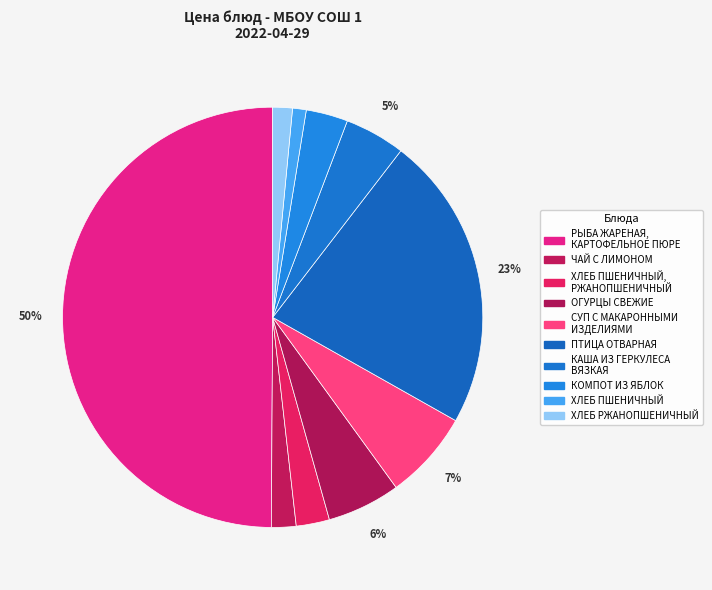

Is it true that ПТИЦА ОТВАРНАЯ is 28% of the pie?

False